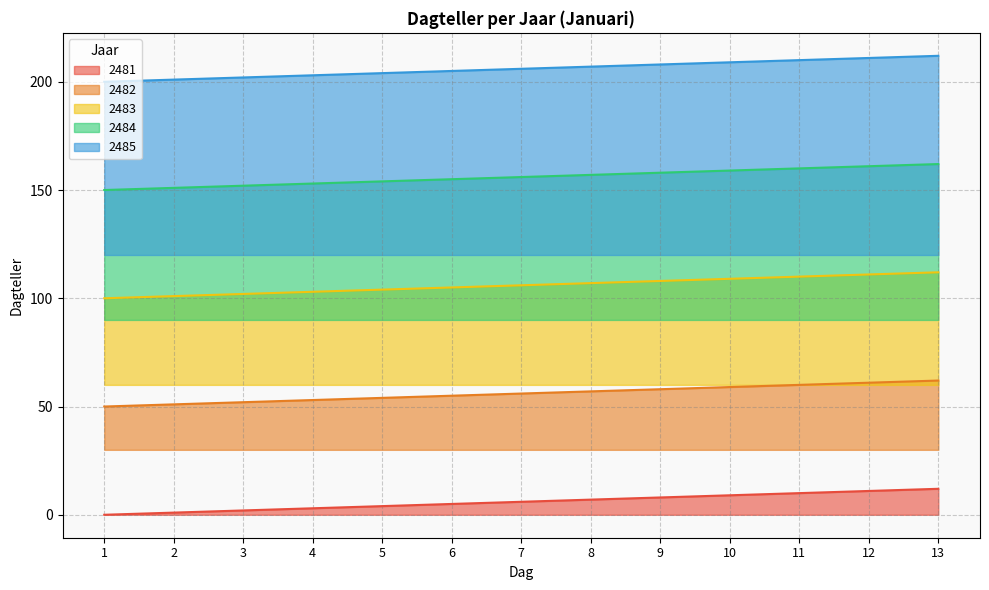

True or false: 2485 and 2482 intersect in this chart.

False